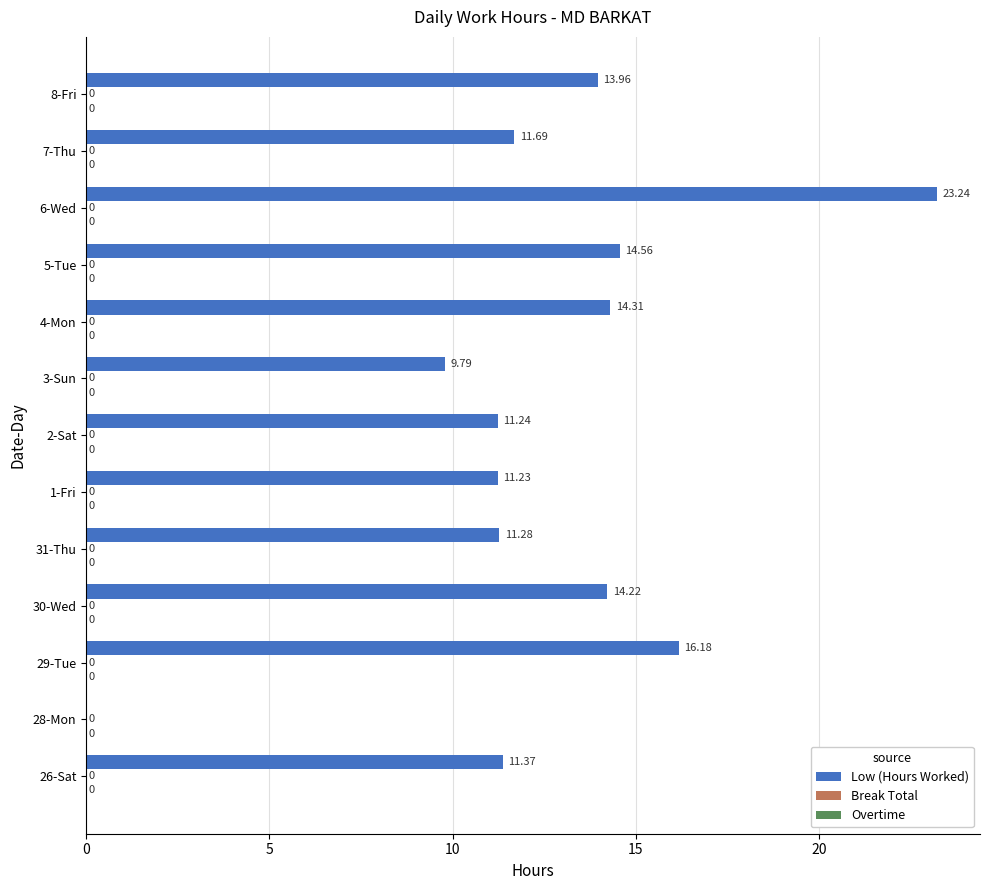

Between 4-Mon and 26-Sat, which is larger?

4-Mon